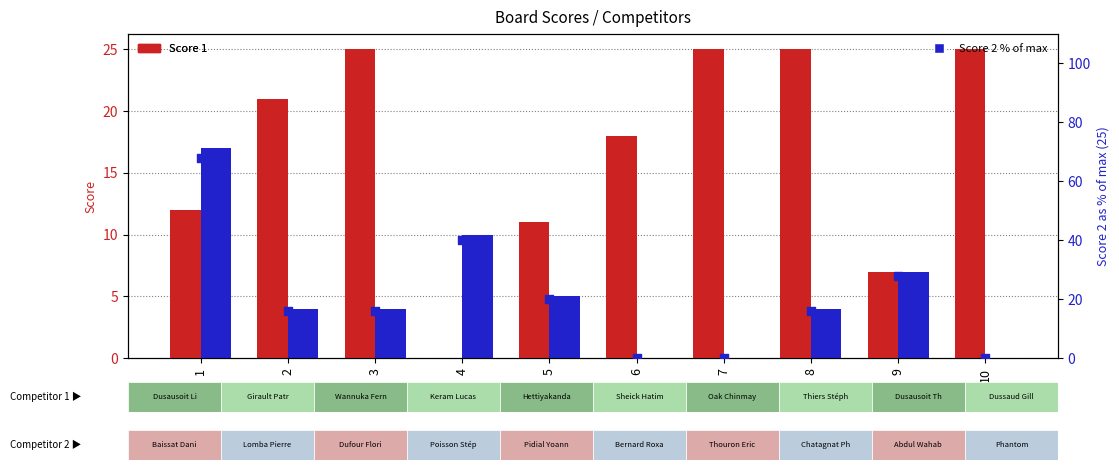

At which category is the sum across all series the highest?

1